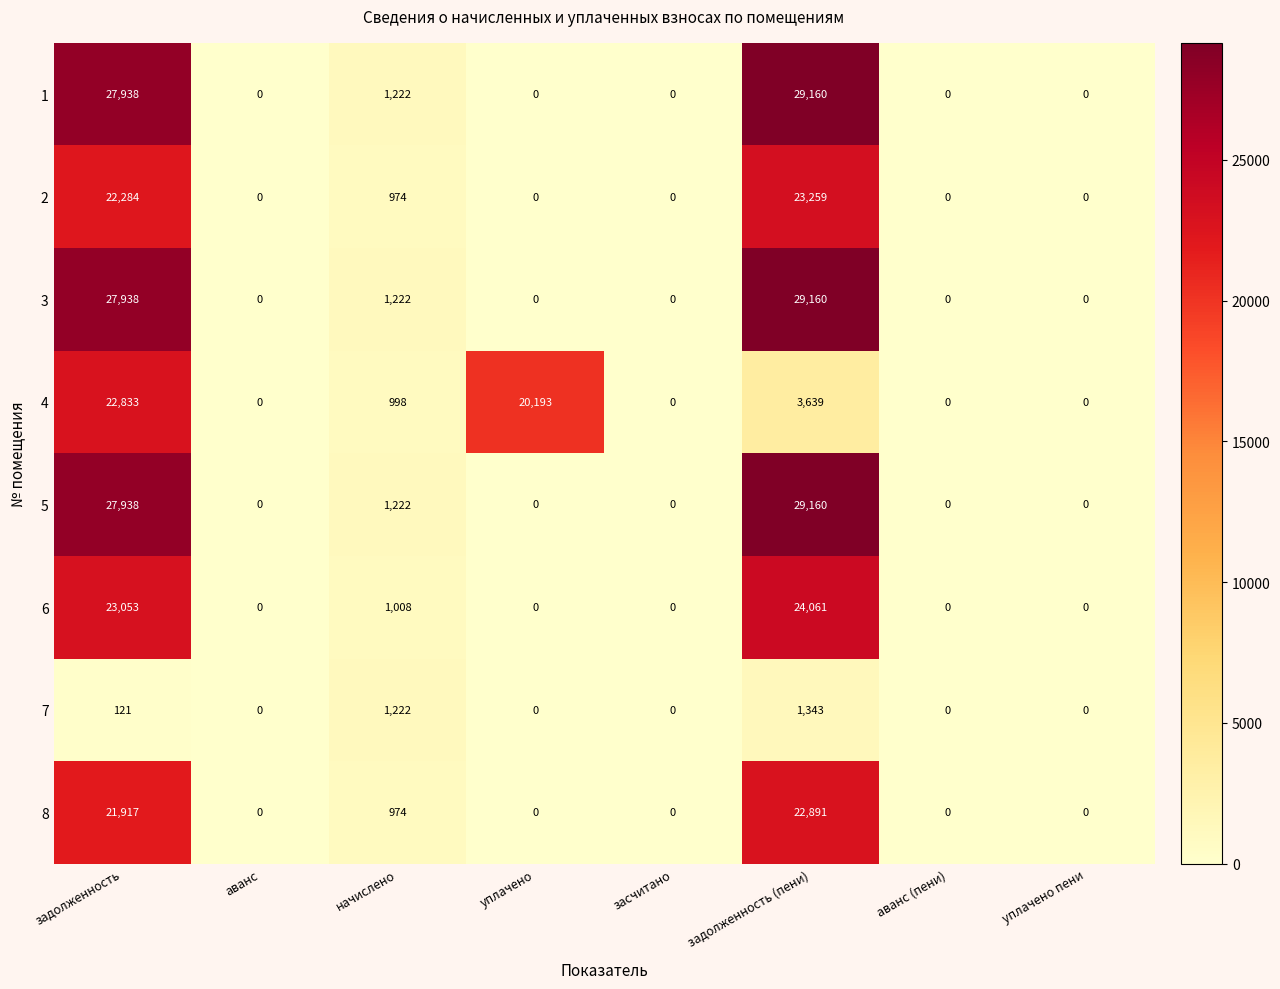

Count the number of categories in the chart.

8